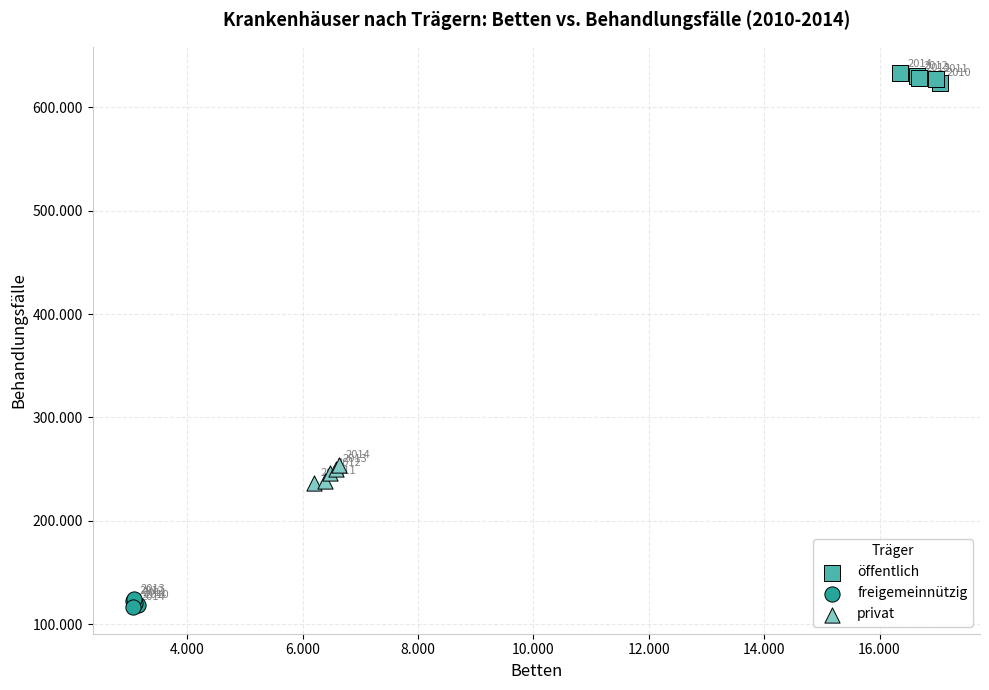

What are all the series names shown in the legend?

öffentlich, freigemeinnützig, privat